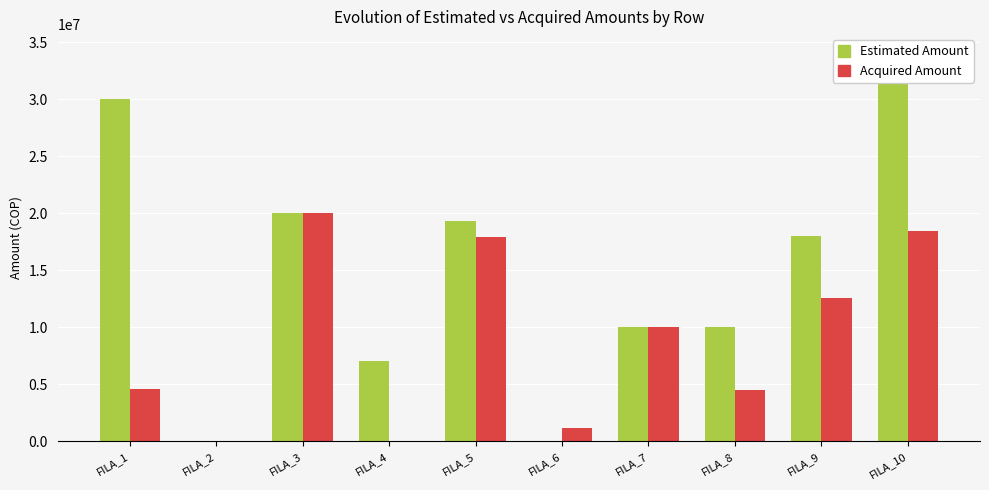

What is the difference between the maximum and minimum values in the Acquired Amount series?

20000000